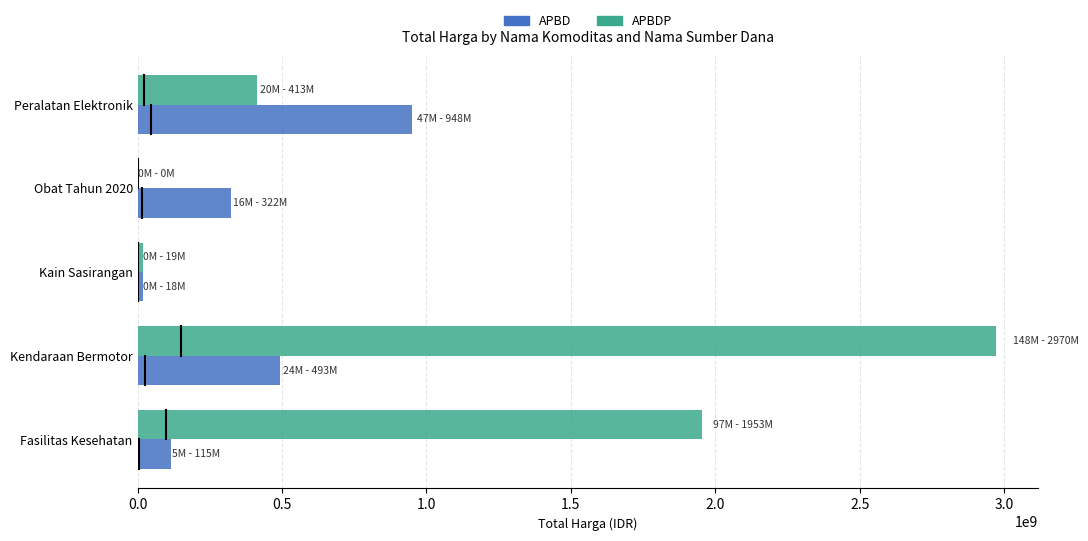

At which label is APBDP closest to 1485281000?

Fasilitas Kesehatan